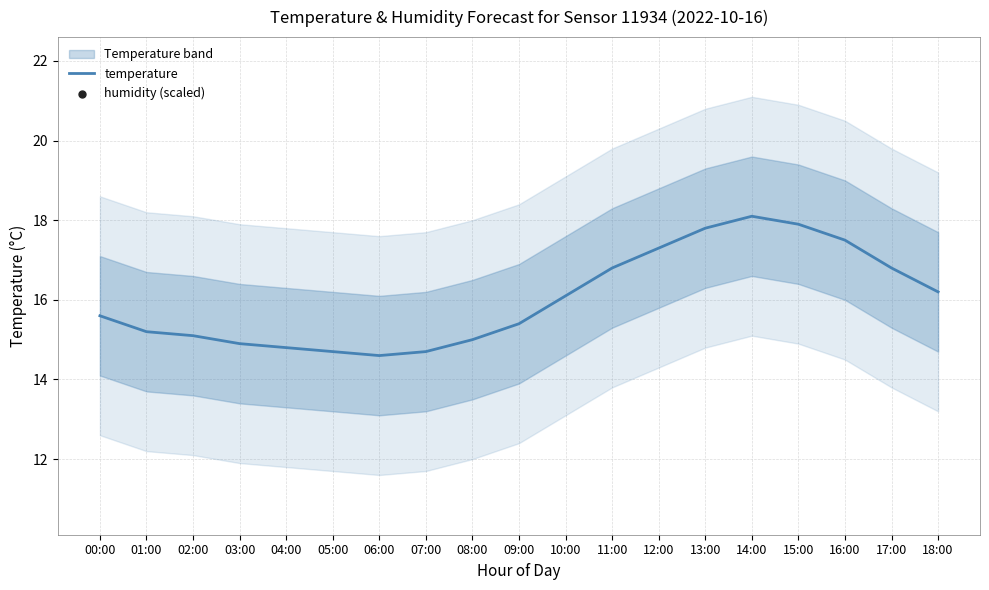

Which series has the widest spread of Y values?

humidity (scaled)